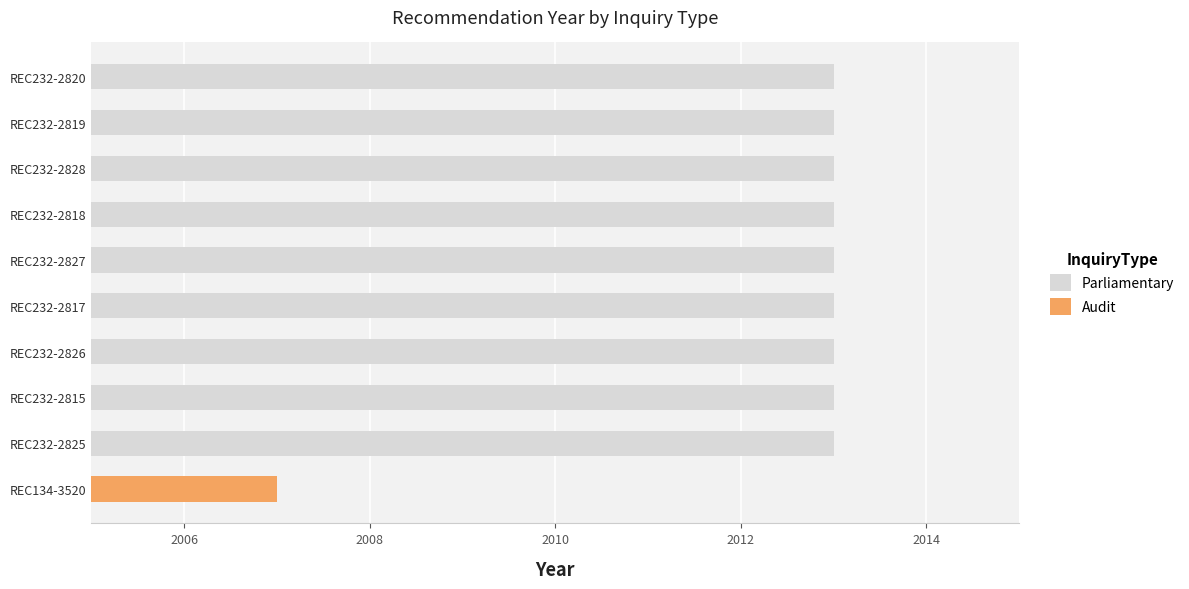

Which series has the largest total across all categories?

Parliamentary